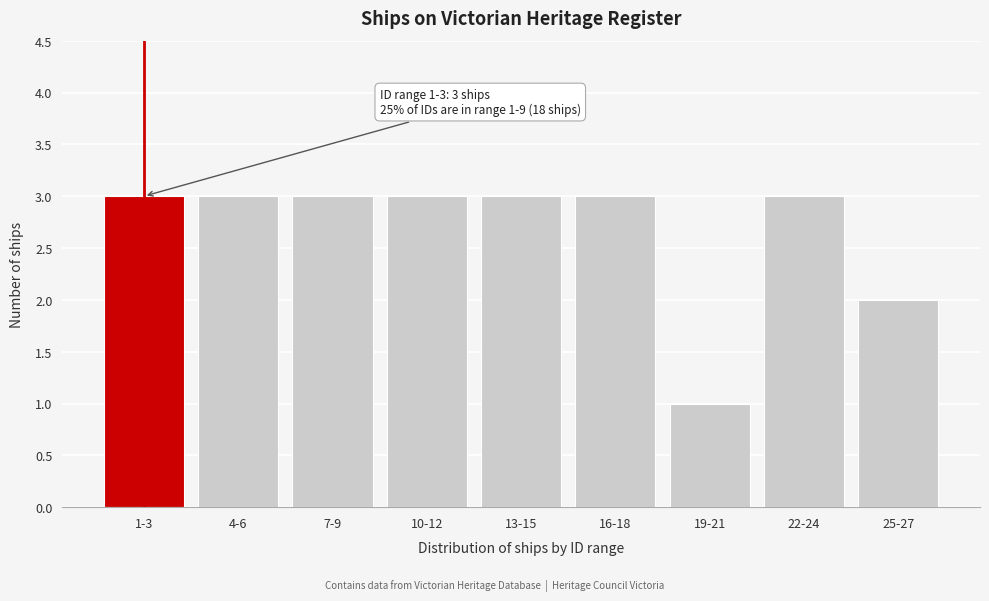

Reading right to left, what are all the values shown in this chart?

2	3	1	3	3	3	3	3	3